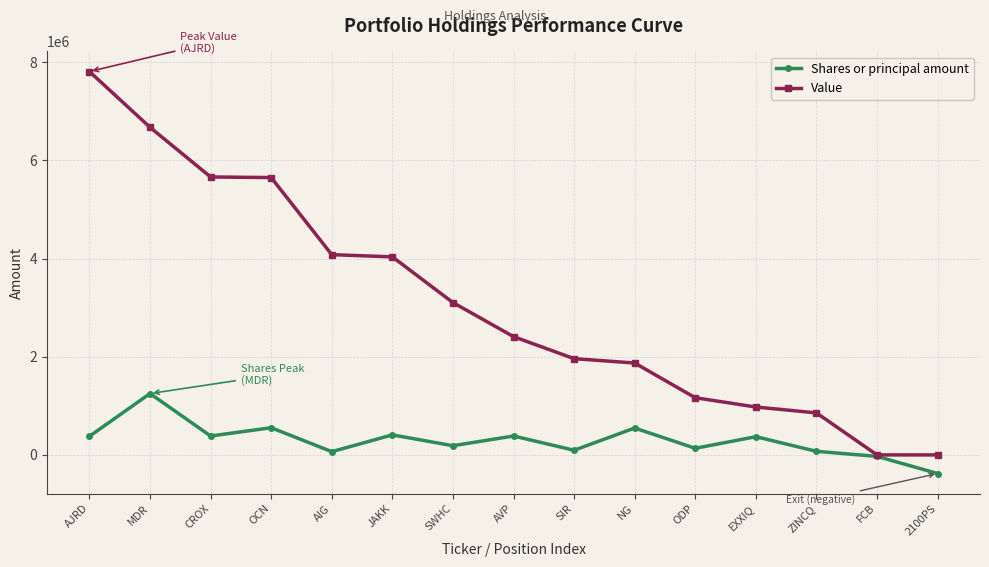

What is the value of the Shares or principal amount point at the 9th from the left?

95000